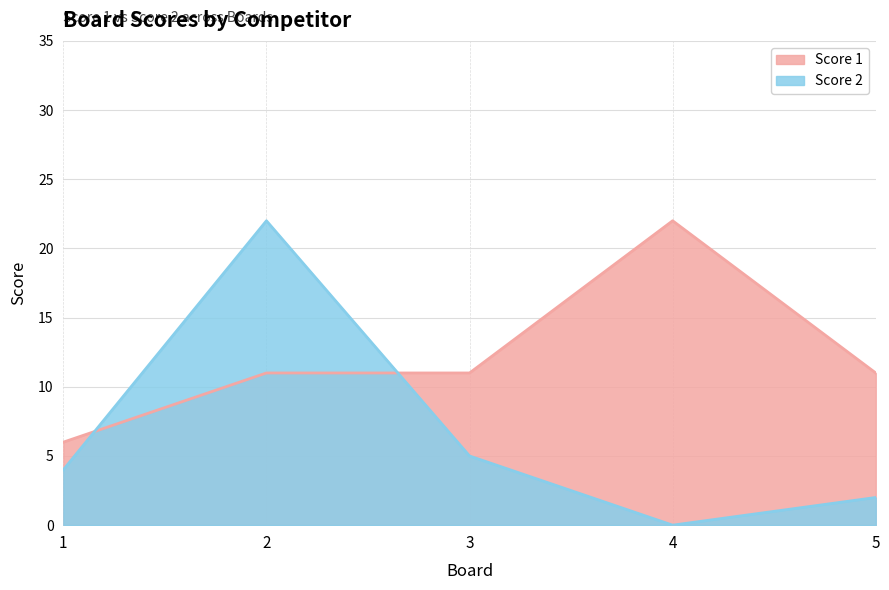

Reading left to right, transcribe all the data shown in this chart.

Score 1: 1=6	2=11	3=11	4=22	5=11
Score 2: 1=4	2=22	3=5	4=0	5=2